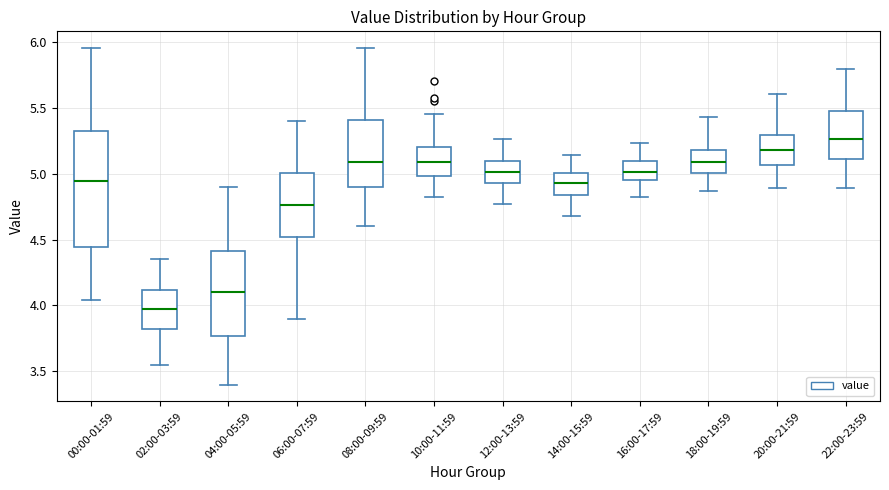

Where does the median line of the box for 12:00-13:59 sit on the y-axis? The values are not printed on the chart, so give them approximately, as read against the axis.

5.00